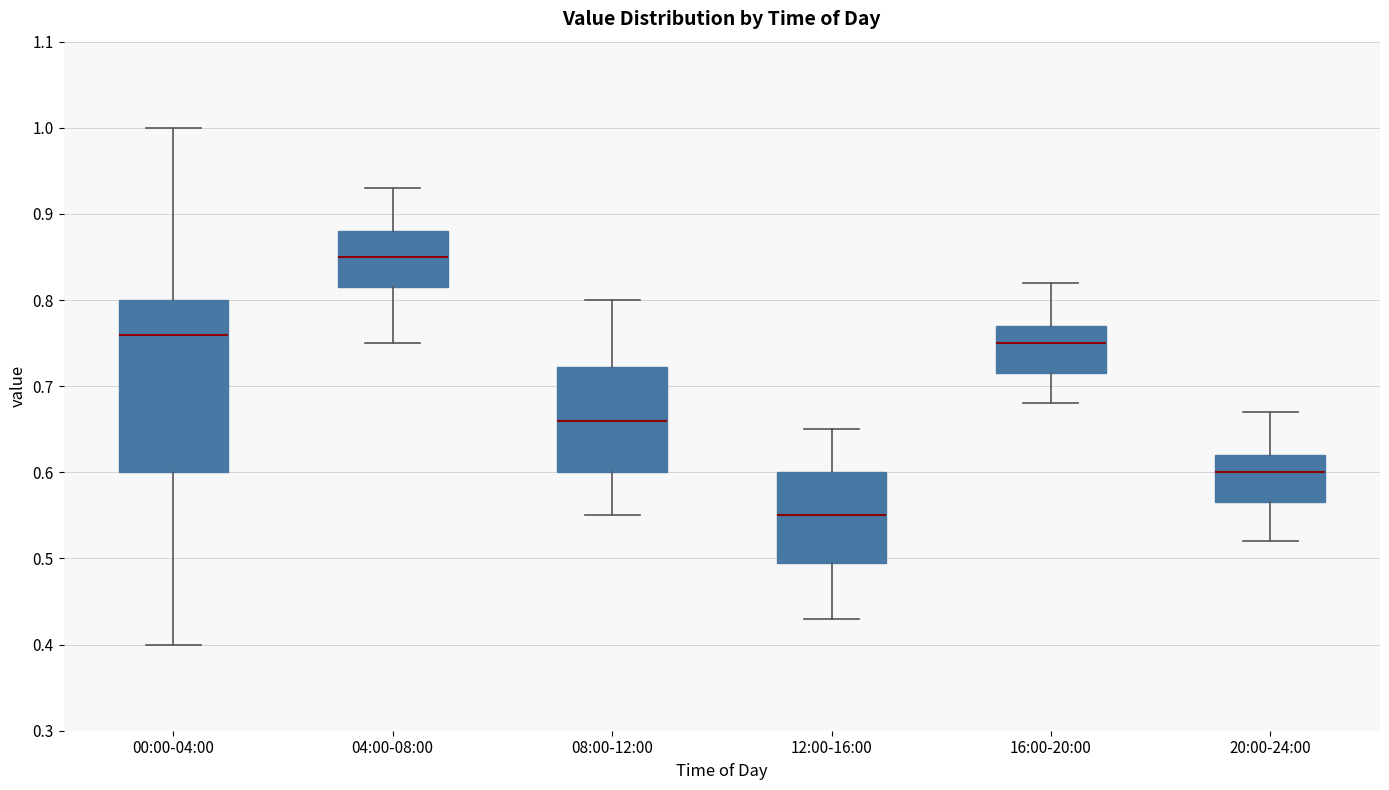

Reading left to right, read every box against the y-axis: the position of its median line, the range the box covers, and the ends of its whiskers. The values are not printed on the chart, so give them approximately, as read against the axis.

00:00-04:00: median 0.76, box 0.60 to 0.80, whiskers 0.40 to 1.00
04:00-08:00: median 0.85, box 0.82 to 0.88, whiskers 0.75 to 0.93
08:00-12:00: median 0.66, box 0.60 to 0.72, whiskers 0.55 to 0.80
12:00-16:00: median 0.55, box 0.50 to 0.60, whiskers 0.43 to 0.65
16:00-20:00: median 0.75, box 0.72 to 0.77, whiskers 0.68 to 0.82
20:00-24:00: median 0.60, box 0.57 to 0.62, whiskers 0.52 to 0.67